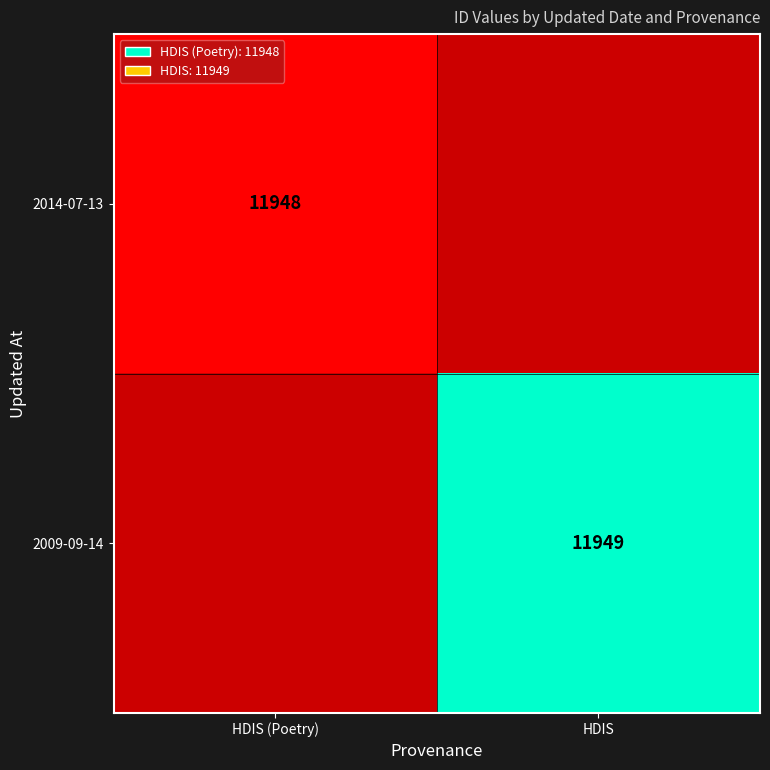

True or false: 2014-07-13 has a value of 11948 at HDIS (Poetry).

True